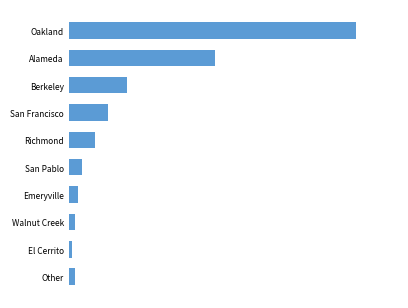

Are the bars horizontal?

Yes